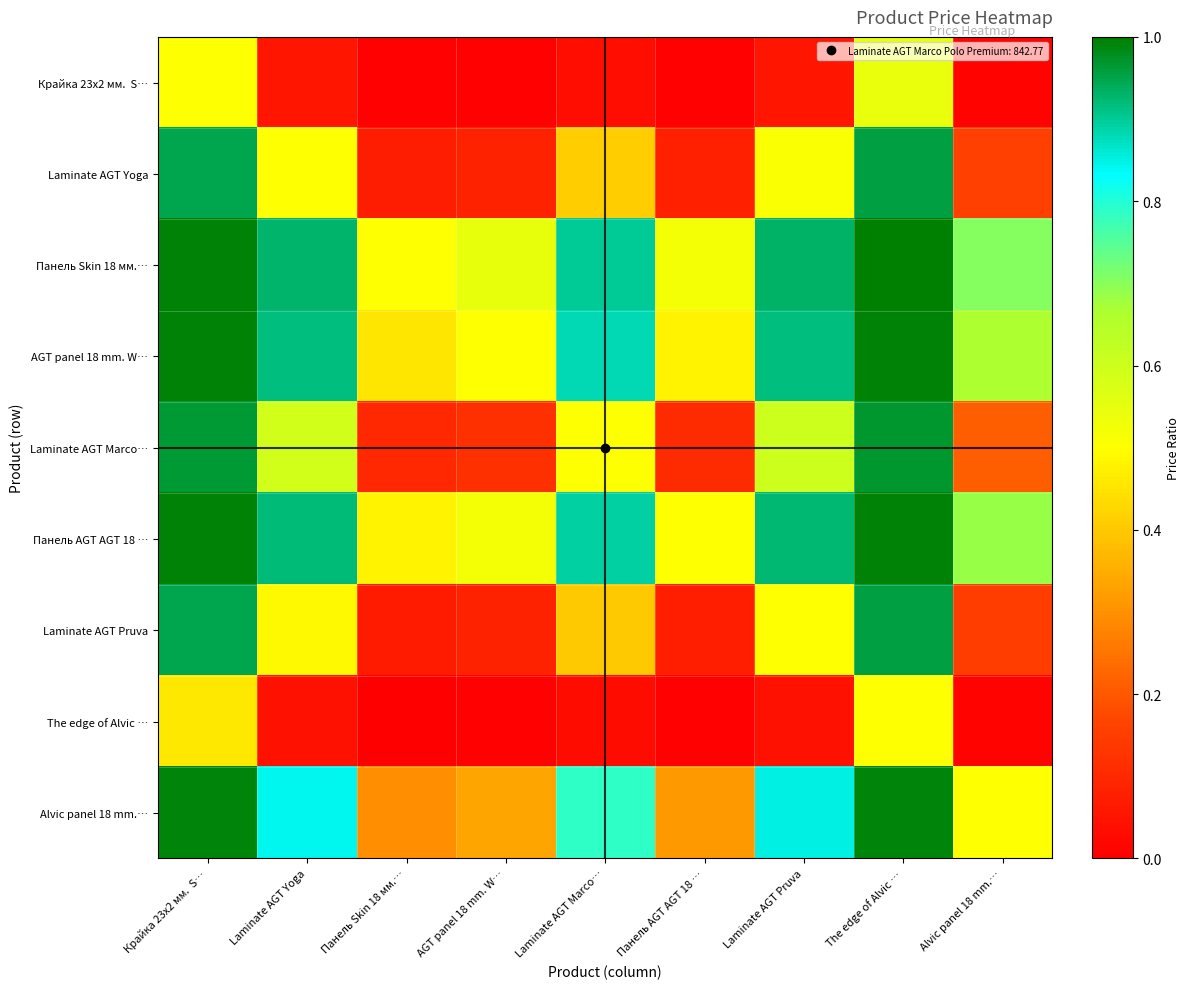

At Laminate AGT Yoga, list the series in order from largest to smallest.

Панель Skin 18 мм.…, Панель AGT AGT 18 …, AGT panel 18 mm. W…, Alvic panel 18 mm.…, Laminate AGT Marco…, Laminate AGT Yoga, Laminate AGT Pruva, Крайка 23x2 мм. S…, The edge of Alvic …